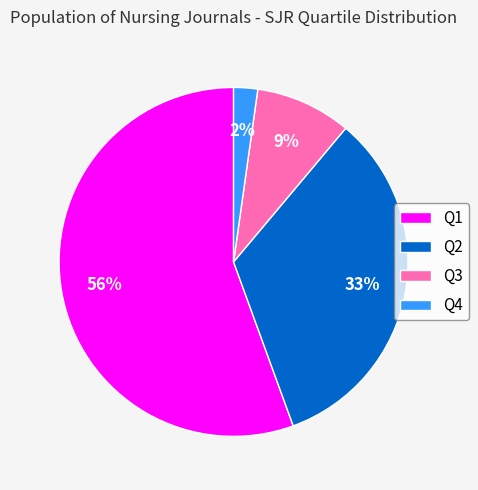

How many segments does this pie chart have?

4